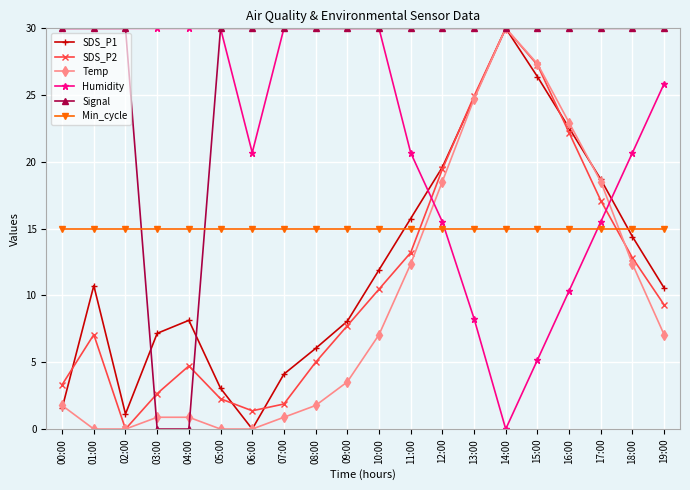

Between 05:00 and 19:00, which series saw the biggest shift?

SDS_P1